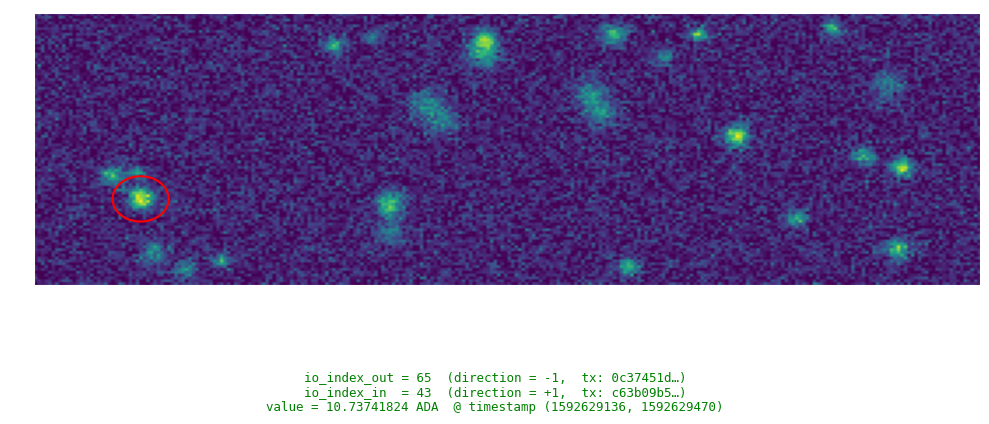

Between direction and io_index, which is larger?

io_index